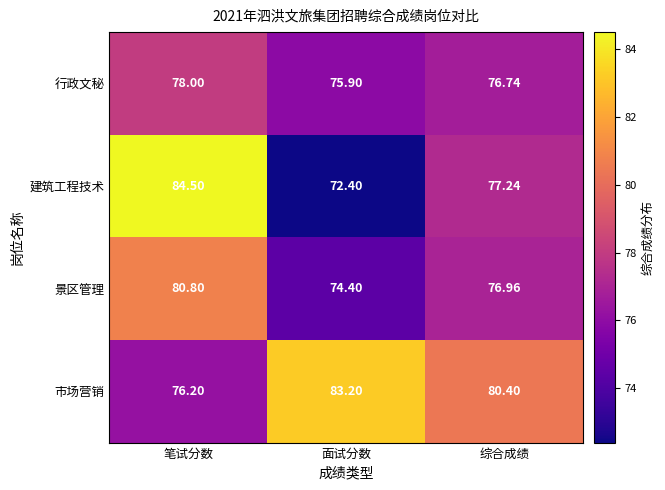

Rank the series at 面试分数 from lowest to highest value.

建筑工程技术, 景区管理, 行政文秘, 市场营销